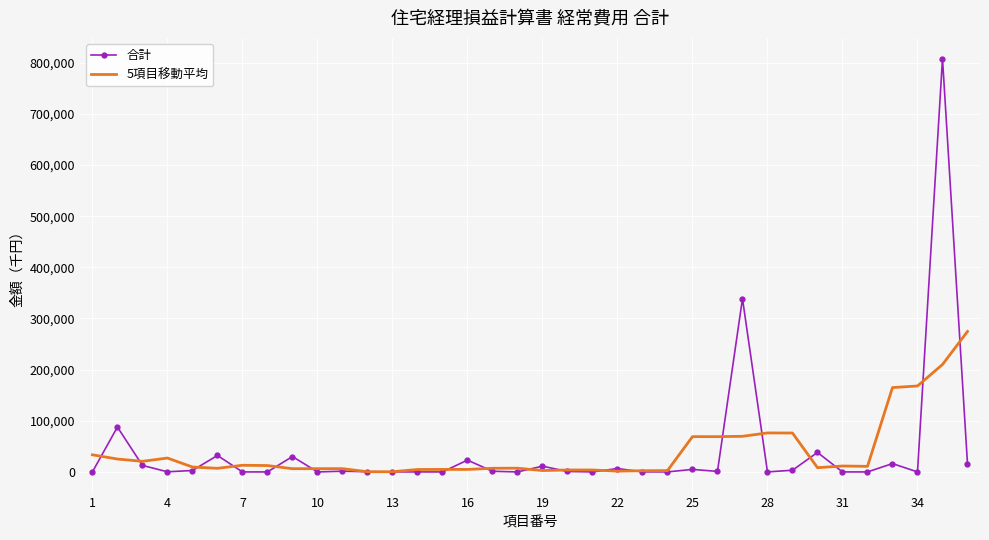

List the series in order of their peak value, lowest first.

5項目移動平均, 合計